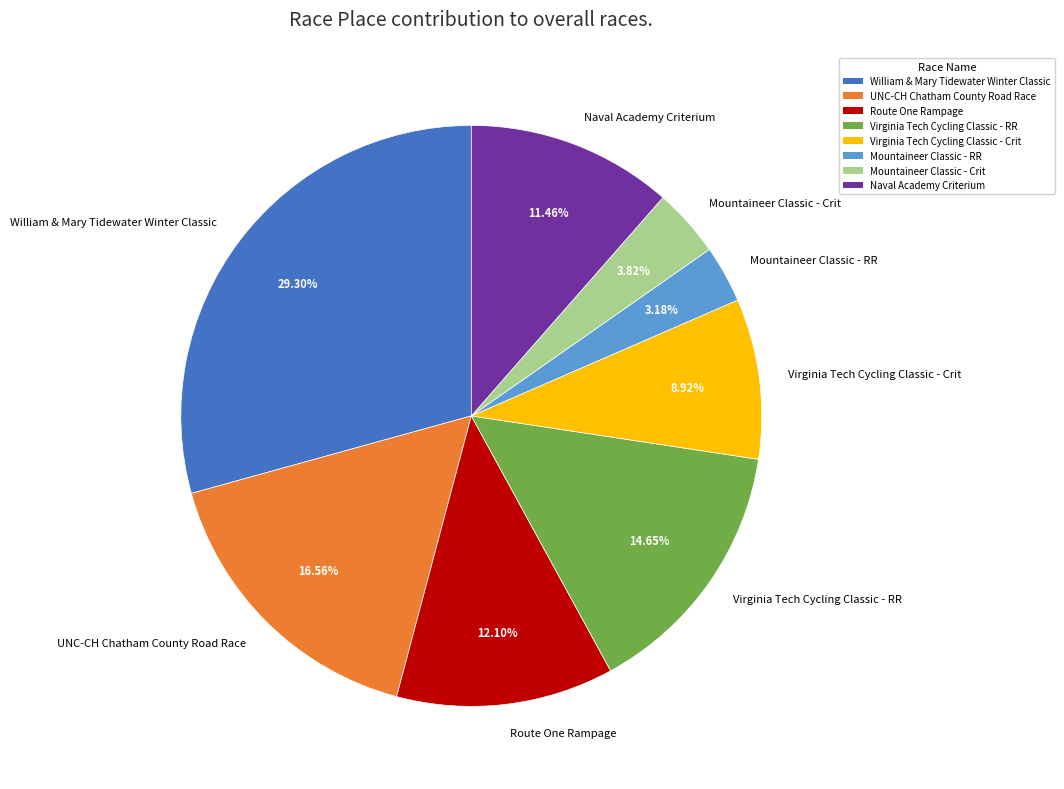

Between Mountaineer Classic - RR and Naval Academy Criterium, which is larger?

Naval Academy Criterium